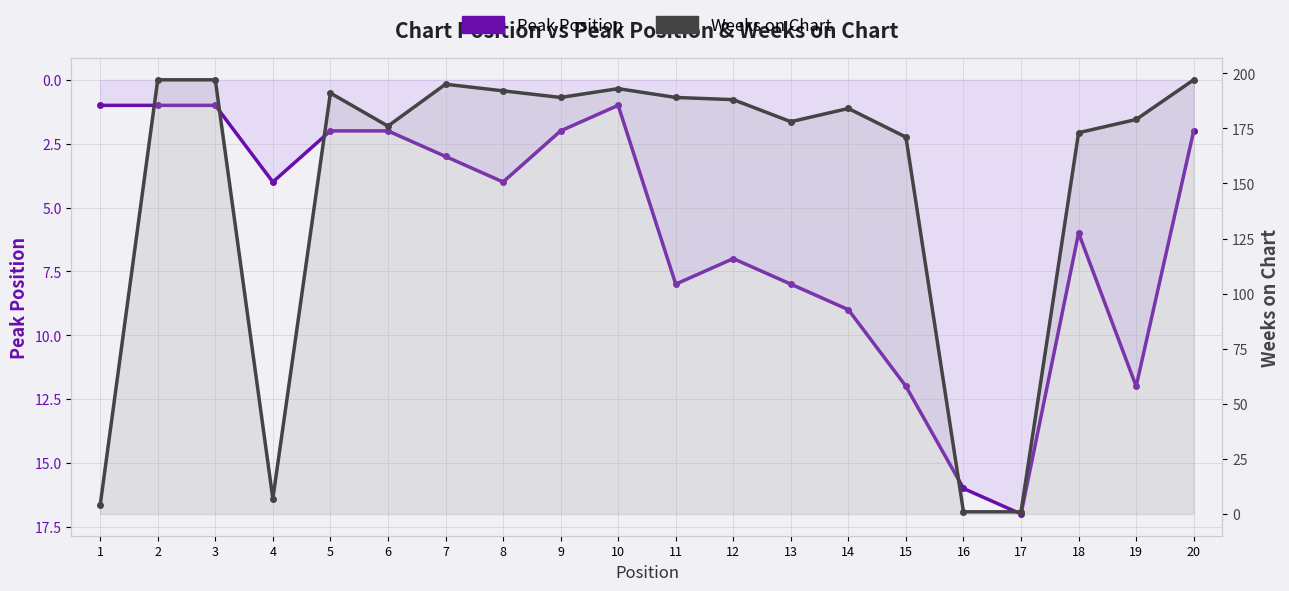

Between 14 and 18, which is larger?

14